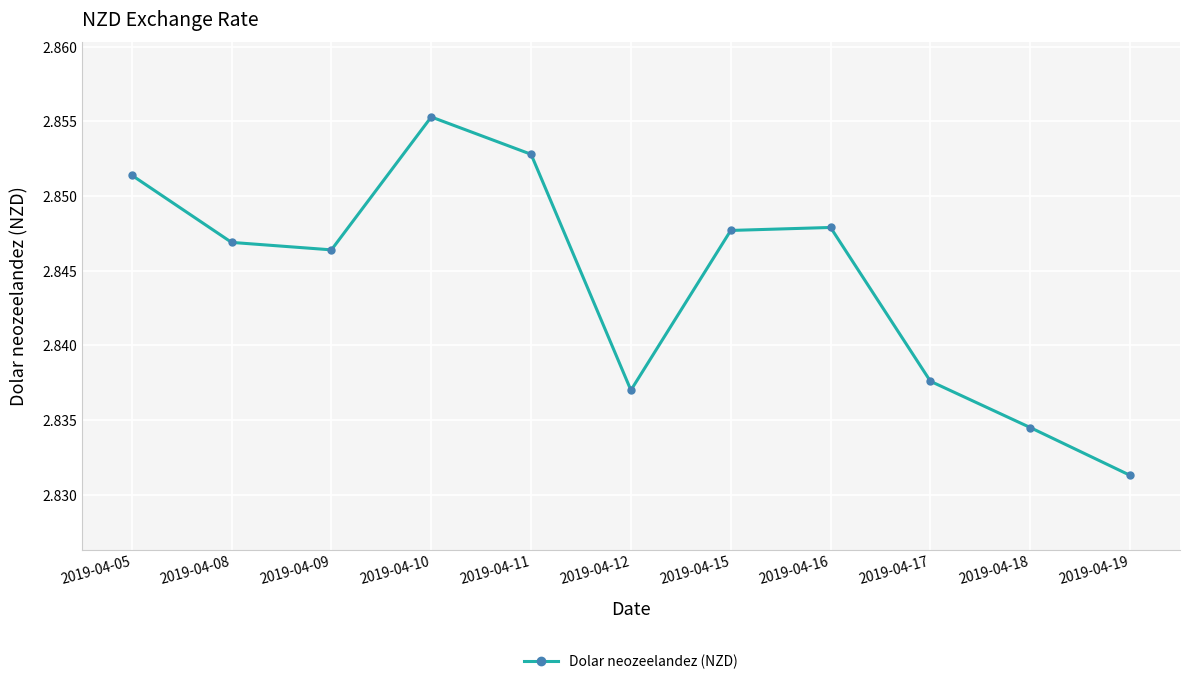

What is the sum of all values?

31.3